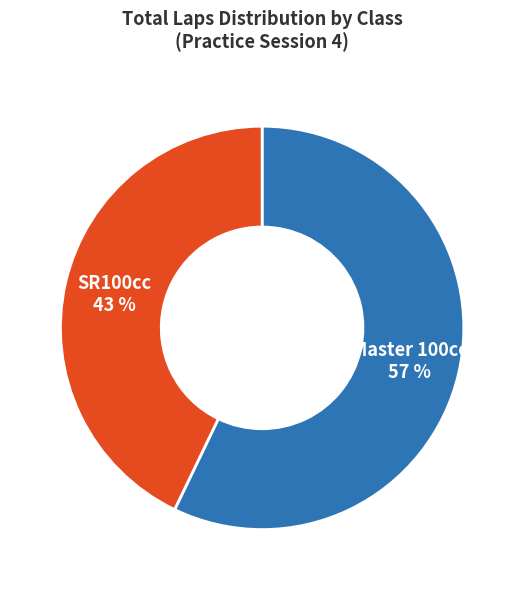

Count the number of slices in the pie.

2